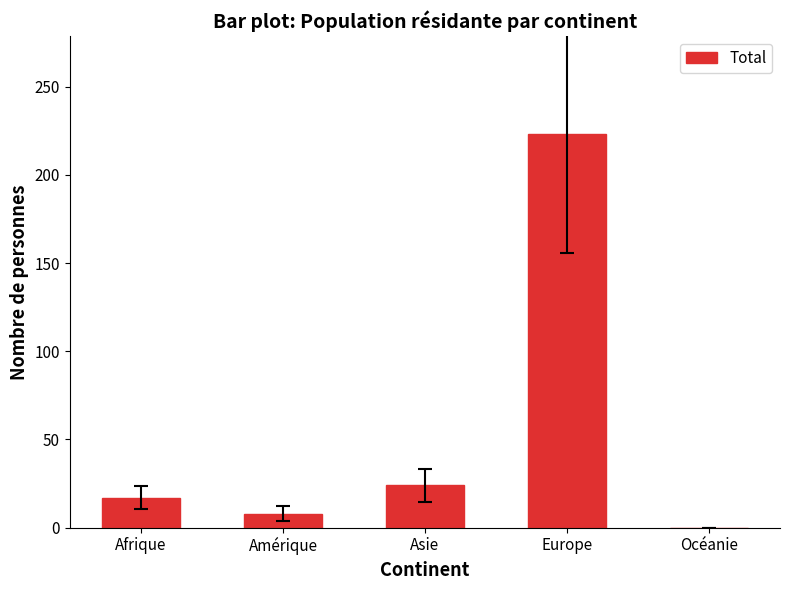

Where is the data nearest to the value 111?

Asie